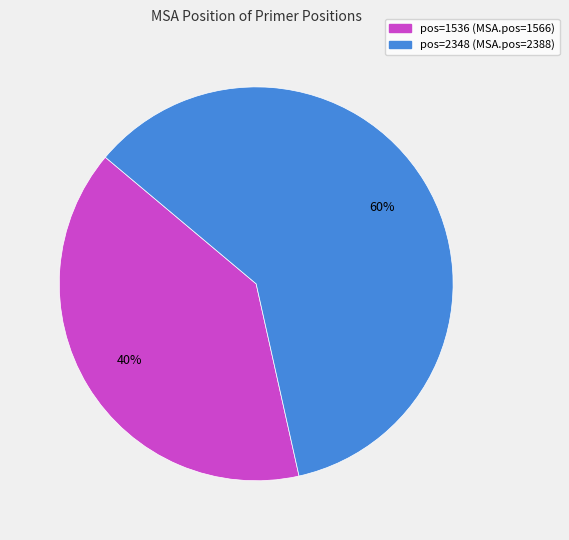

Is it true that pos=2348 (MSA.pos=2388) is 60% of the pie?

True